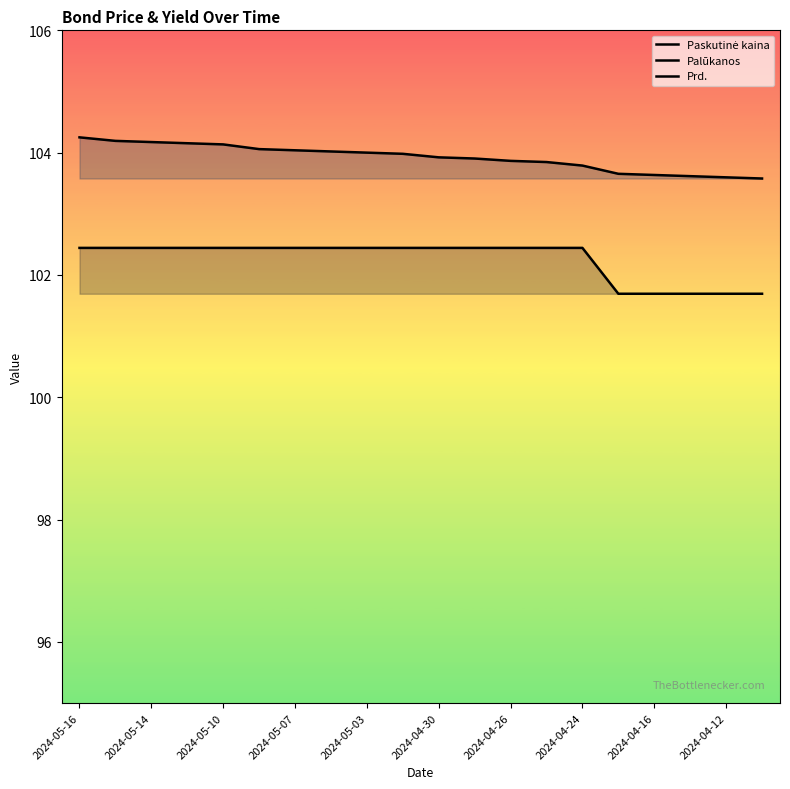

The Prd. series shows 103.6 at 2024-04-12. True or false?

True